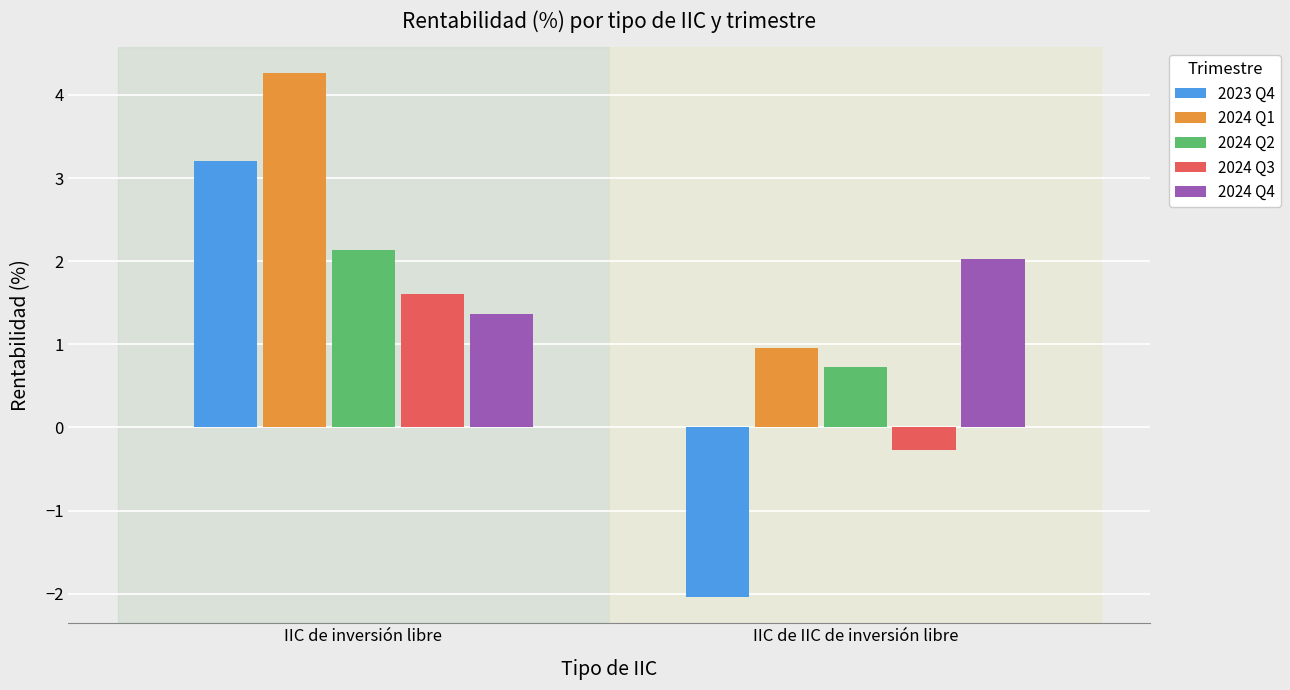

At how many categories does at least one series exceed 1?

2